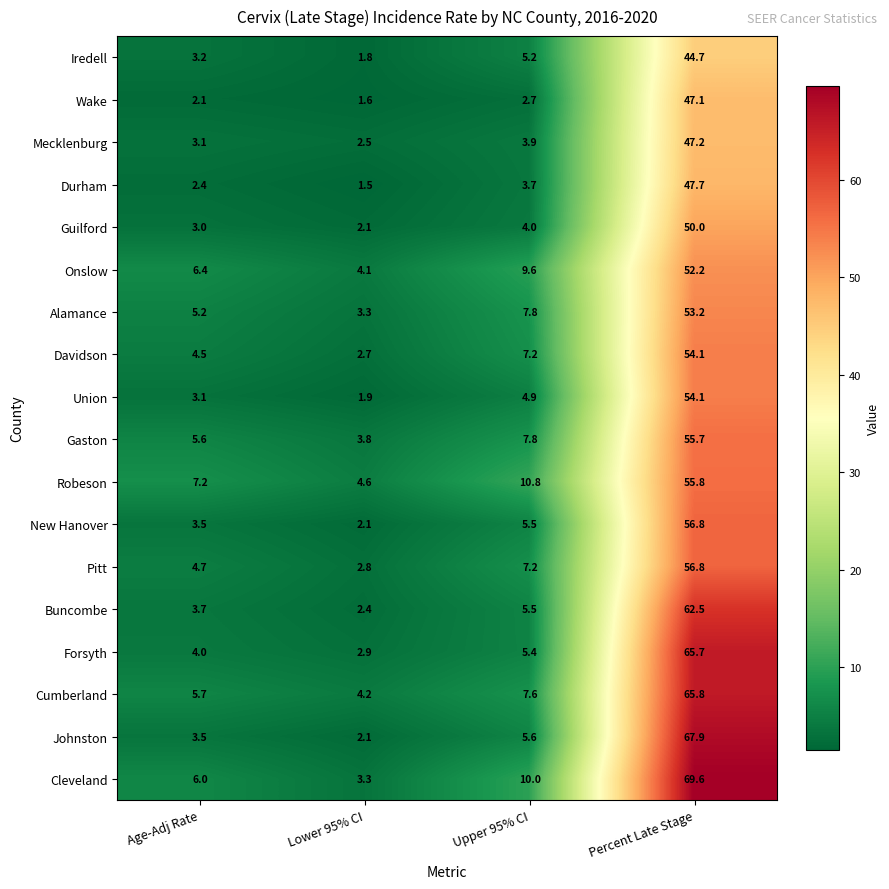

What is the difference between the second highest and minimum values in the Buncombe series?

3.1